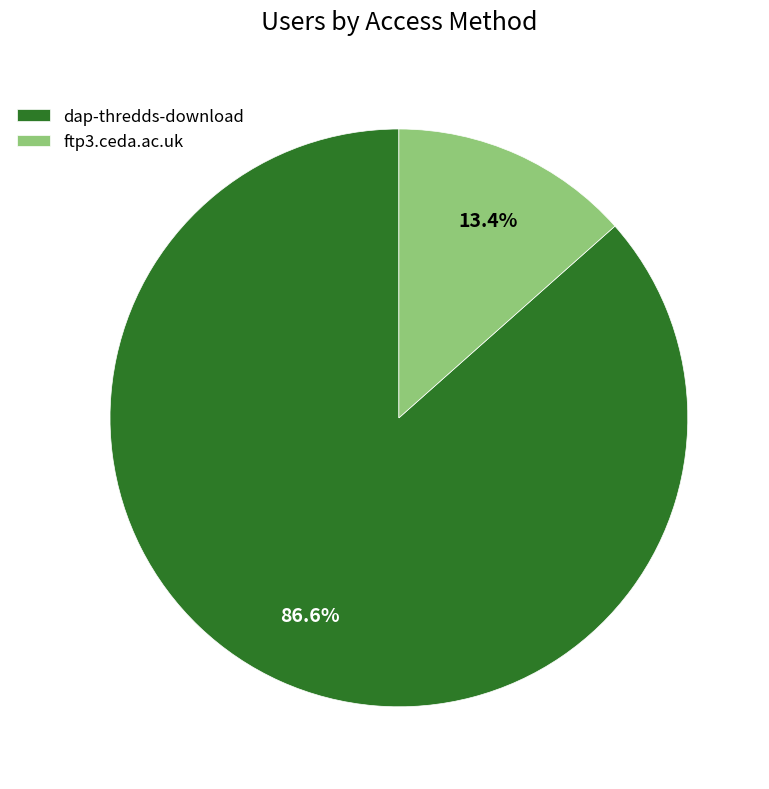

To the nearest percent, what is the average slice percentage?

50%